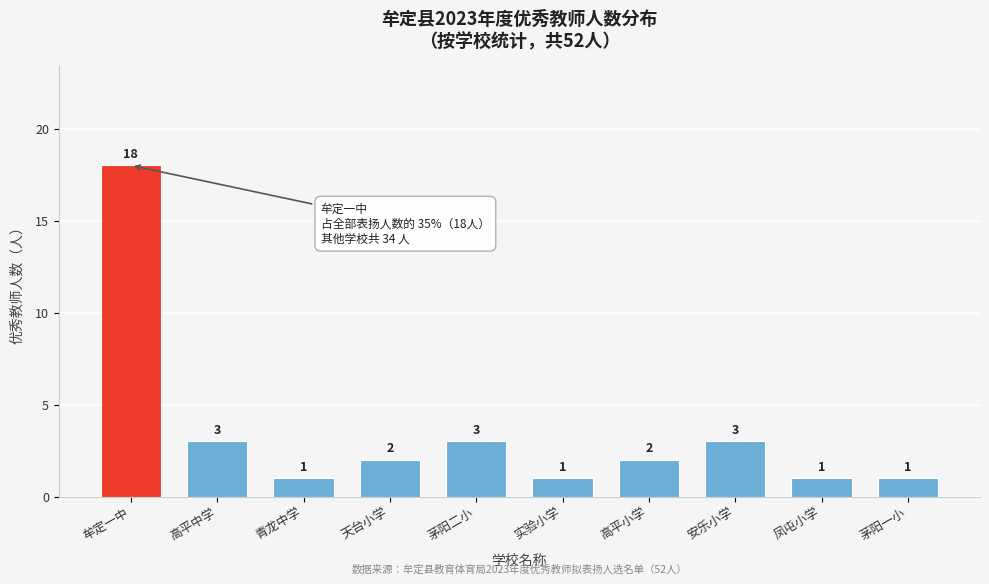

Reading left to right, transcribe all the data shown in this chart.

18	3	1	2	3	1	2	3	1	1